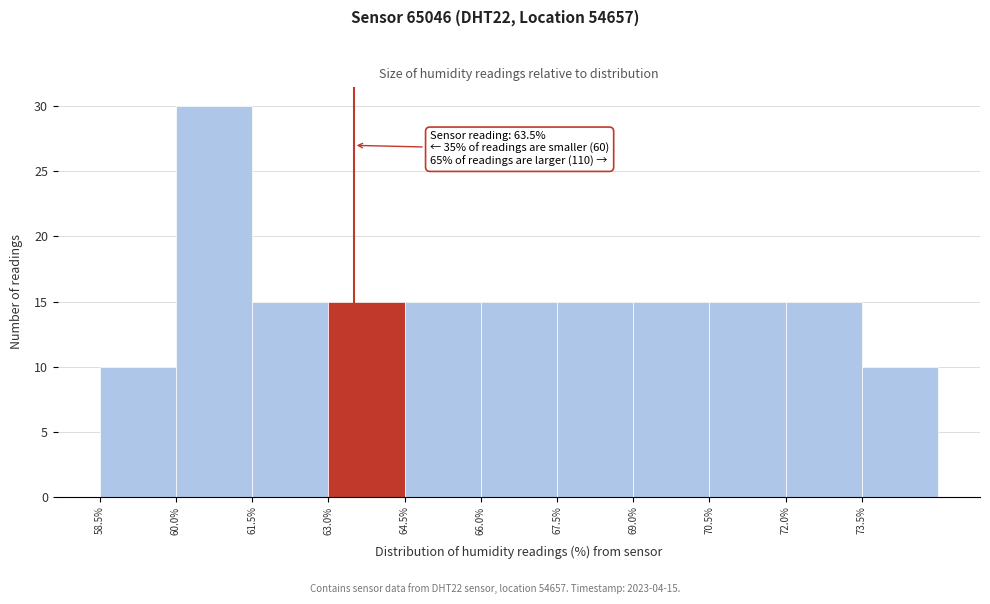

Which range on the x-axis has the tallest bar?

60.0 to 61.5